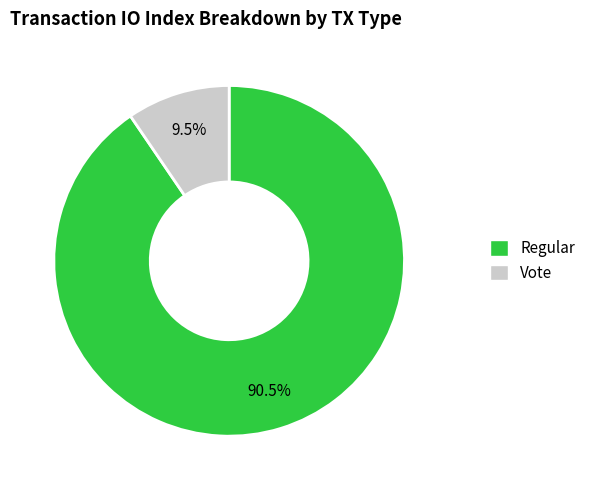

Rank the categories by value from lowest to highest.

Vote, Regular